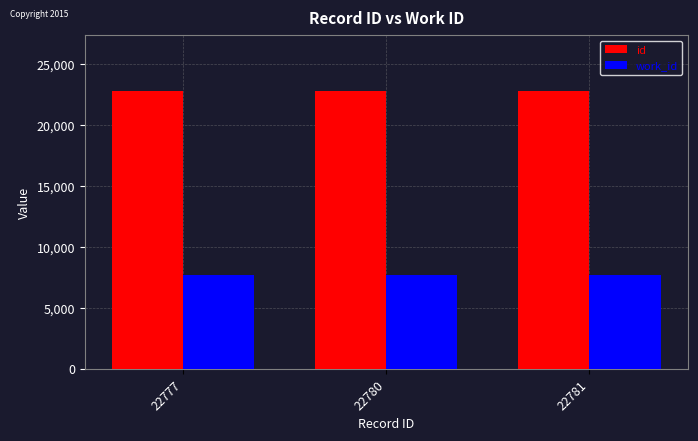

True or false: id has a value of 15324 at 22777.

False